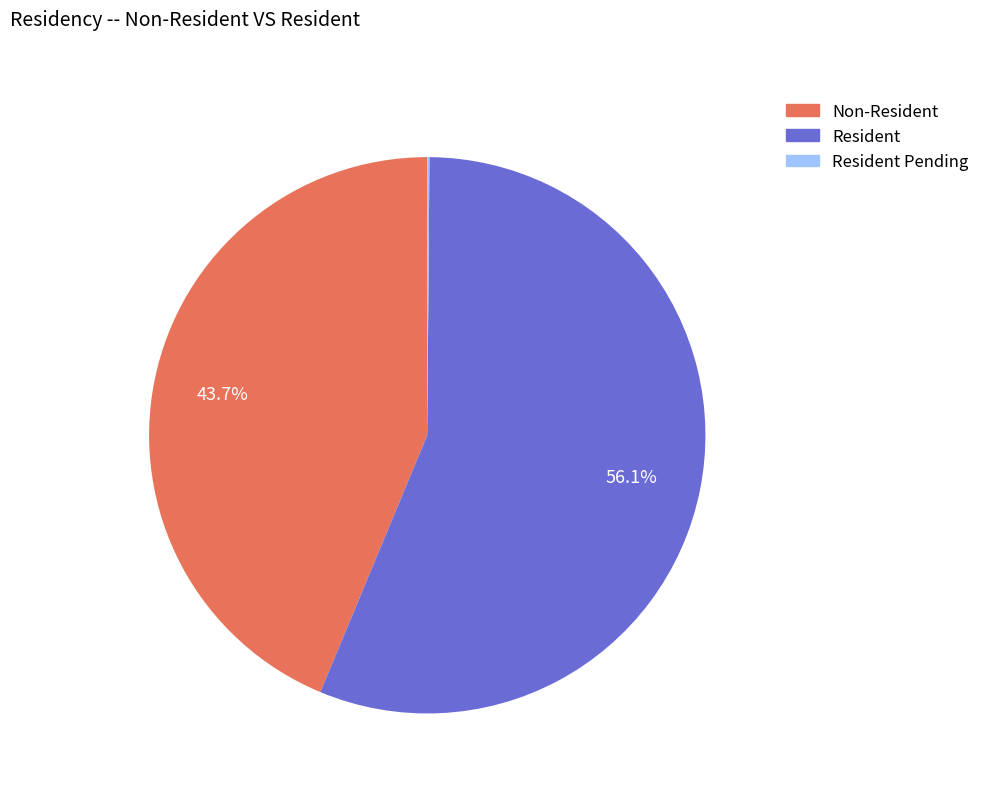

Is there any slice that represents more than half of the pie?

Yes